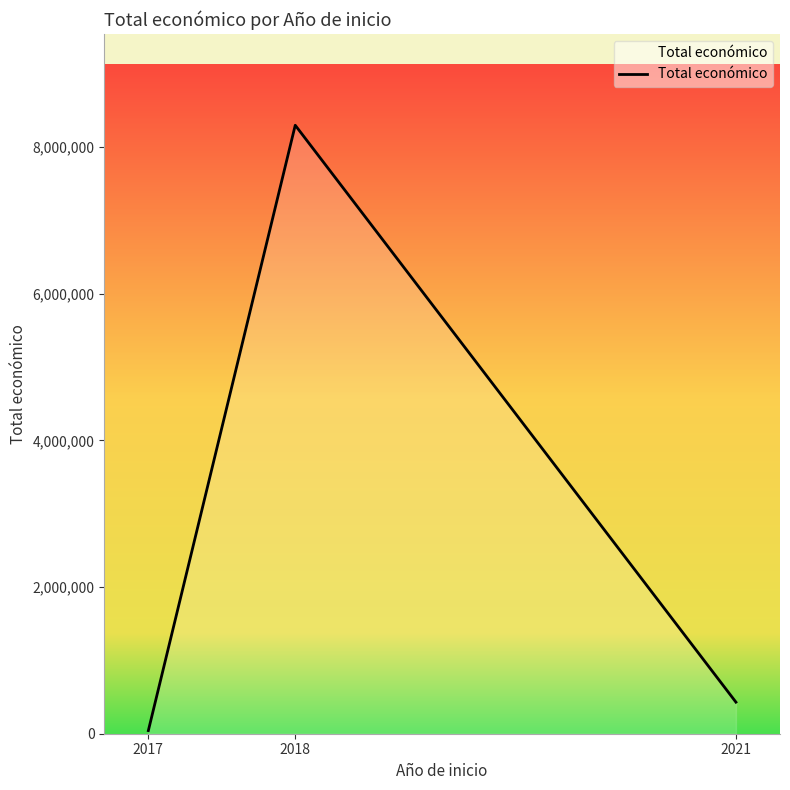

Approximately how many times larger is the value at 2018 compared to 2021?

19.3